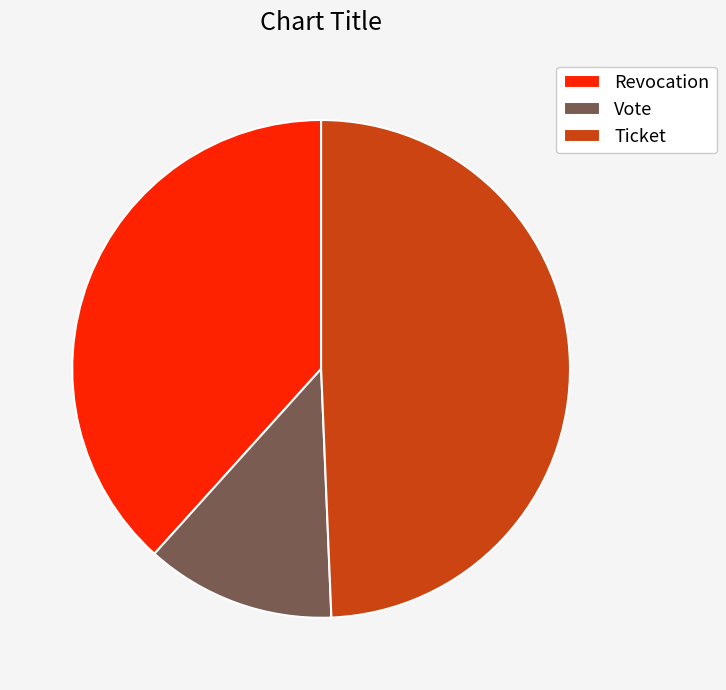

Do Ticket and Revocation together represent more than half of the pie?

Yes